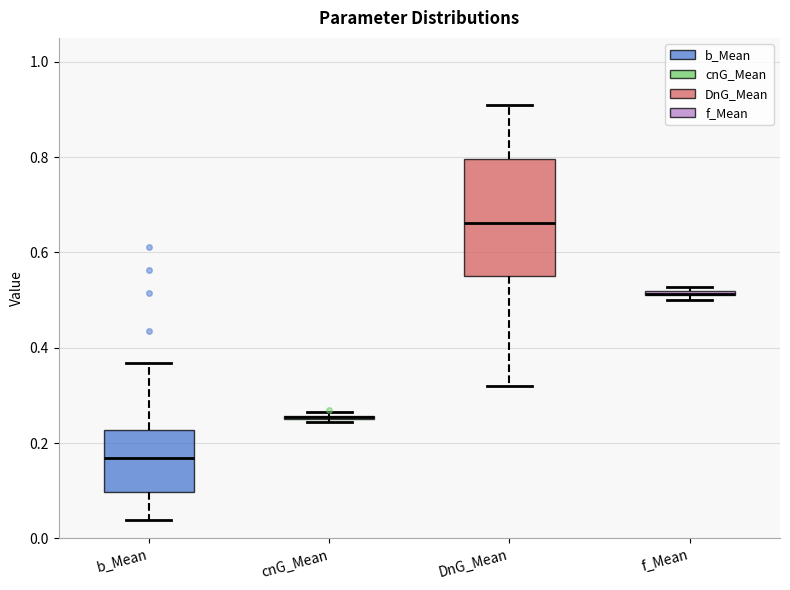

Where does the median line of the box for b_Mean sit on the y-axis? The values are not printed on the chart, so give them approximately, as read against the axis.

0.16